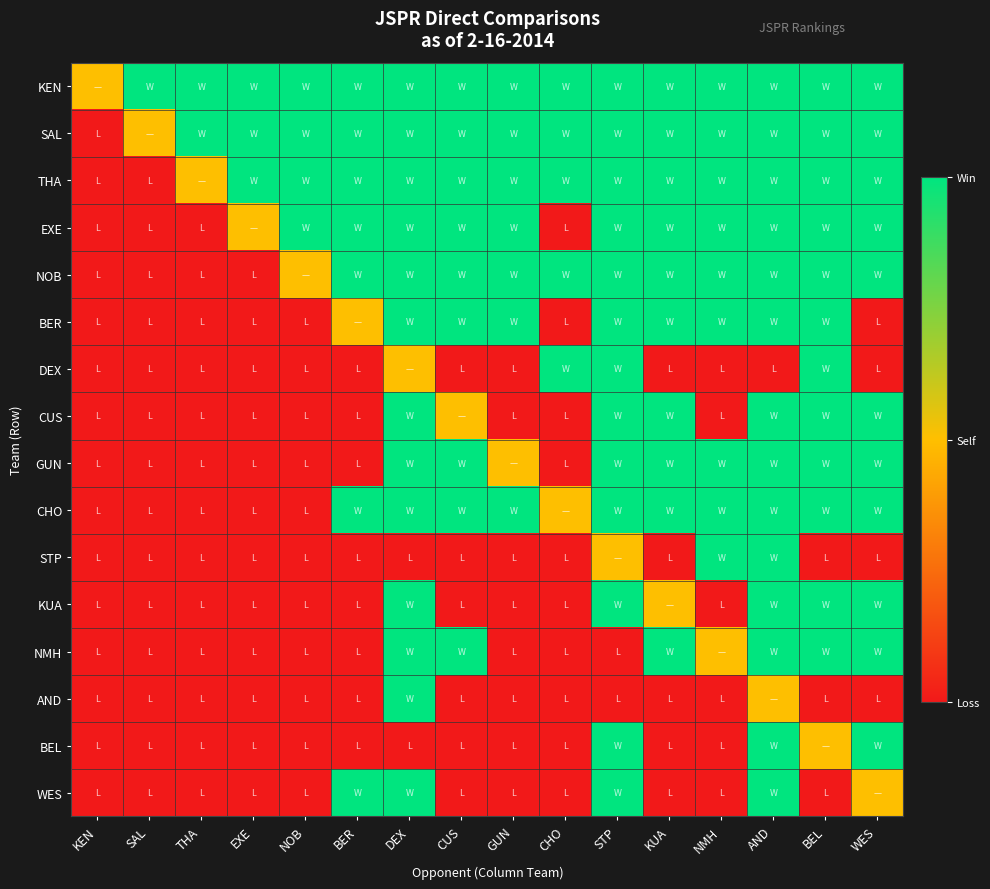

At NOB, list the series in order from largest to smallest.

KEN, SAL, THA, EXE, NOB, BER, DEX, CUS, GUN, CHO, STP, KUA, NMH, AND, BEL, WES